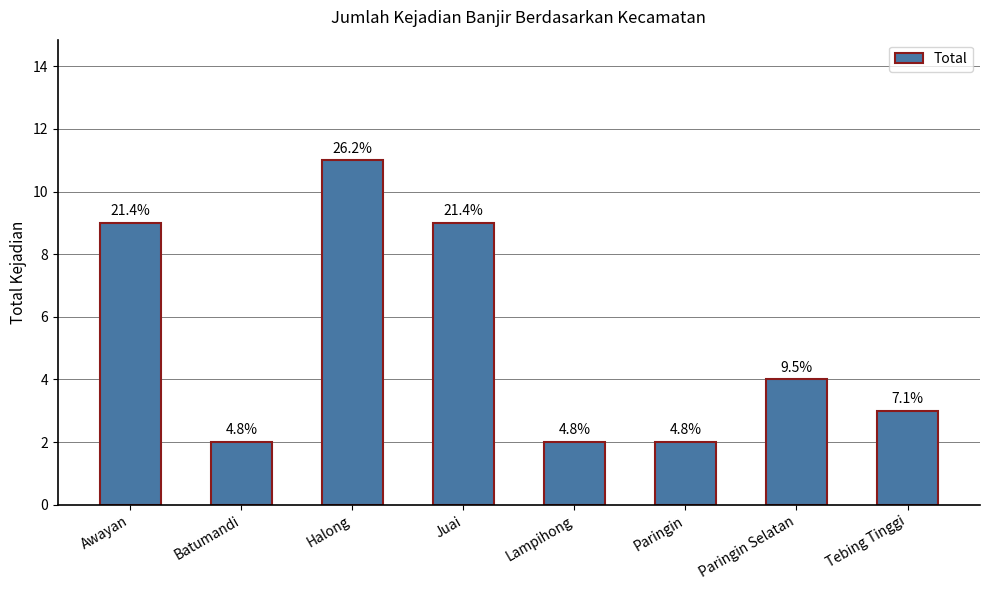

What is the value of the 5th bar from the left?

2